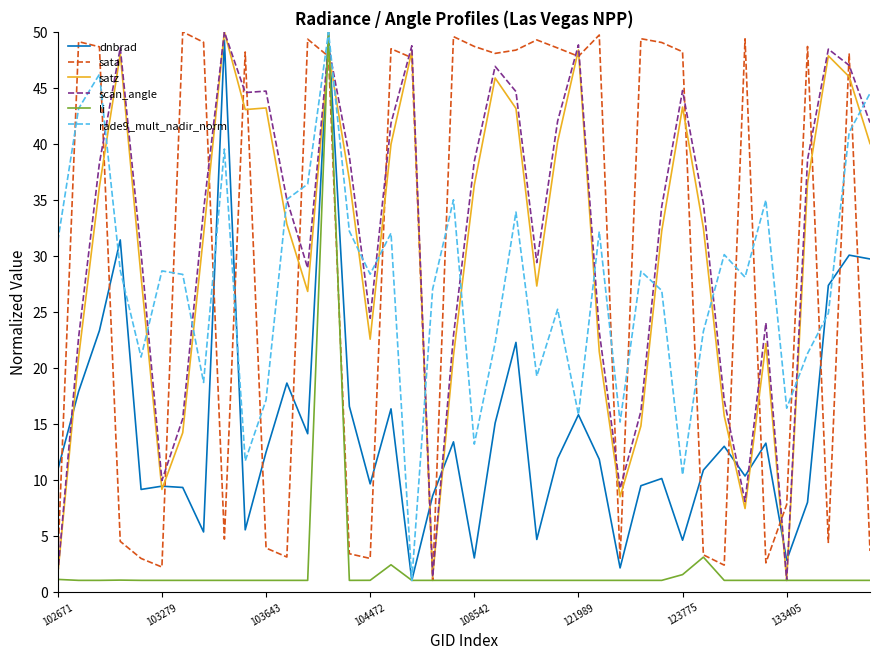

What is the maximum value for dnbrad?

50.0